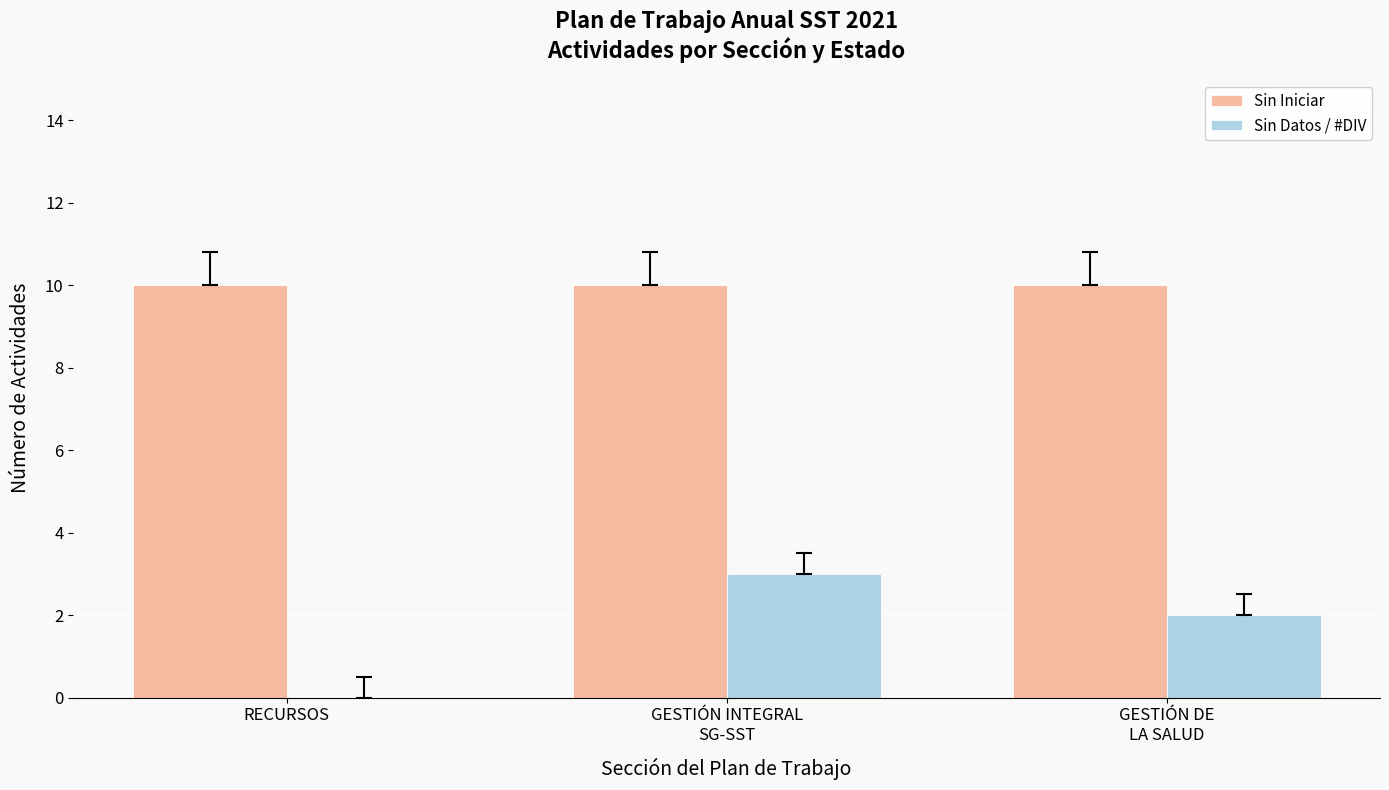

What is the total value across all series at GESTIÓN INTEGRAL
SG-SST?

13